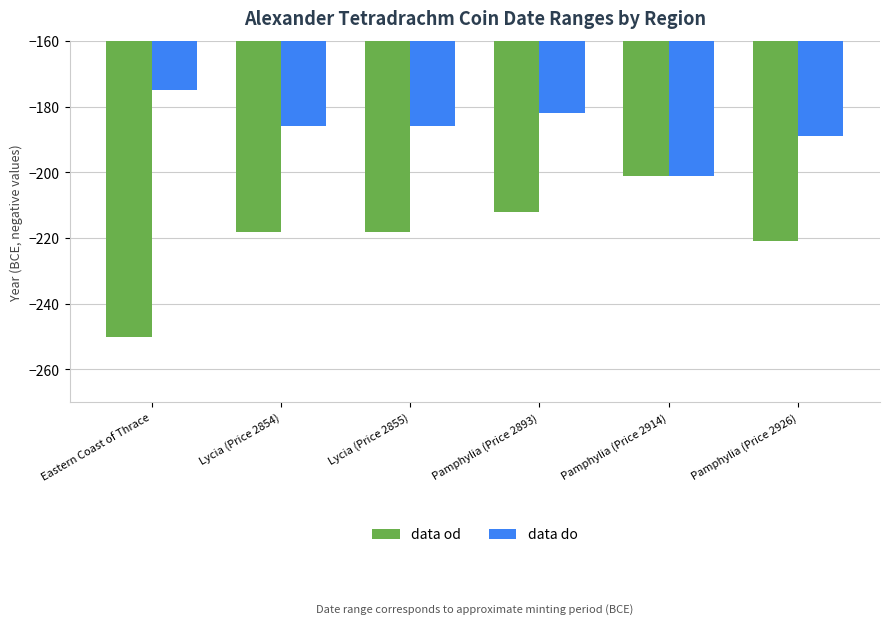

How many bars are there in total?

12